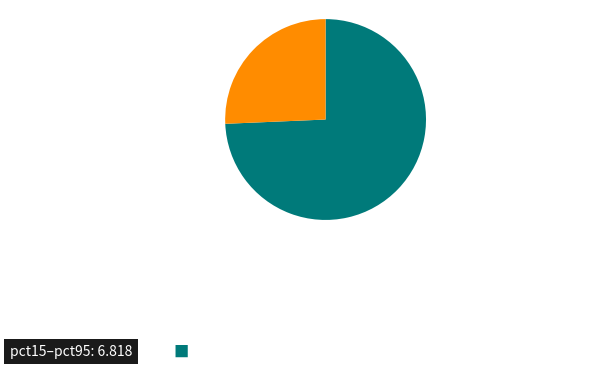

Is there a majority slice in this chart?

Yes